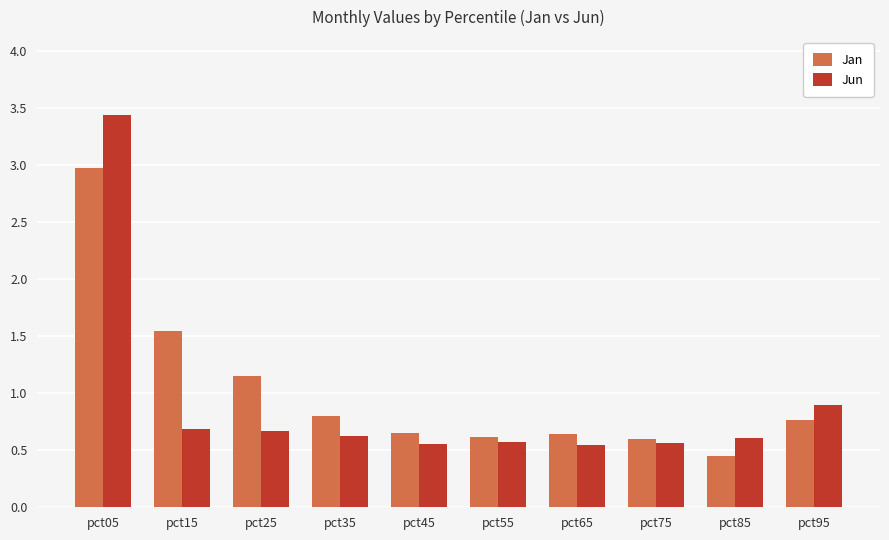

Rank the series at pct75 from lowest to highest value.

Jun, Jan